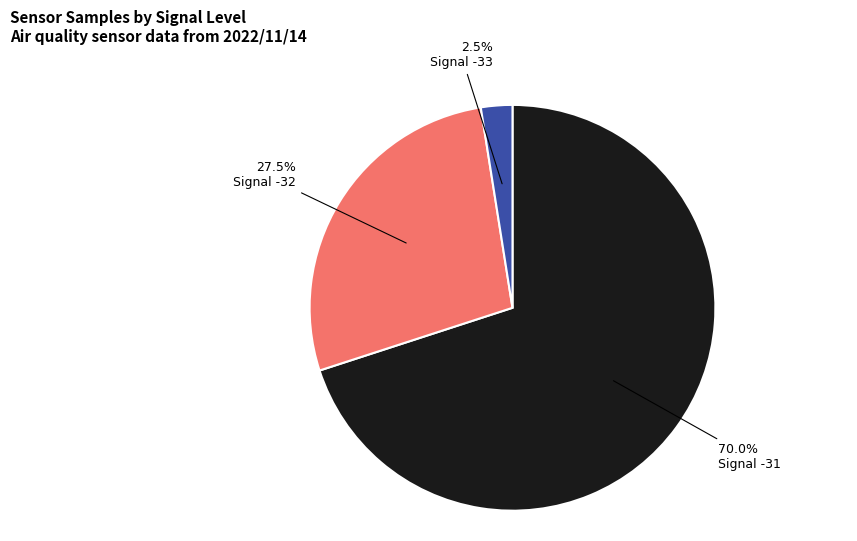

Is there a majority slice in this chart?

Yes